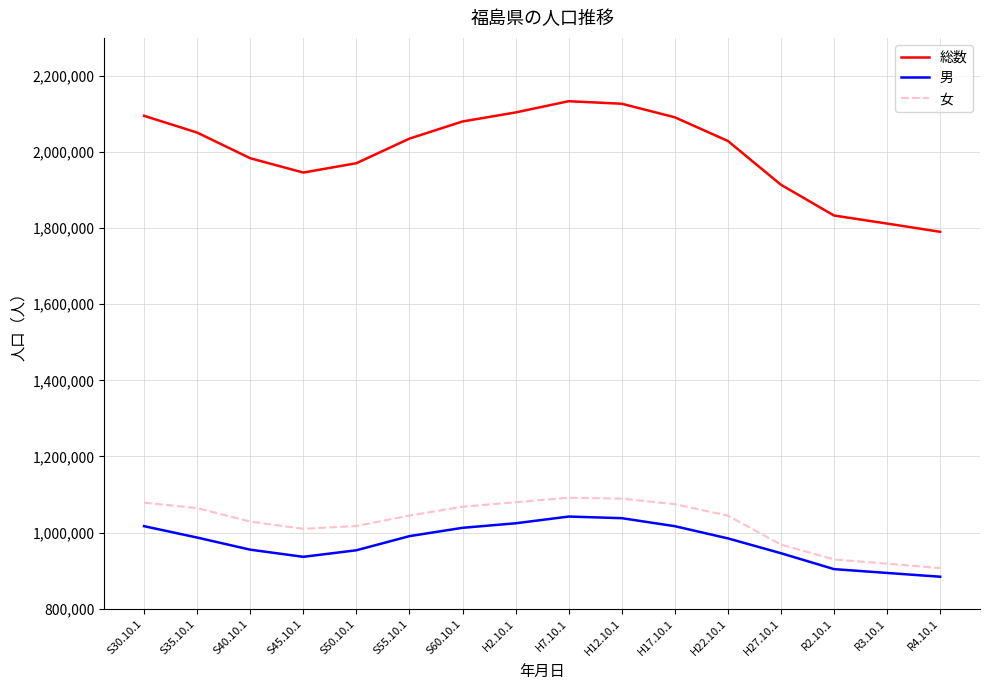

At S35.10.1, list the series in order from largest to smallest.

総数, 女, 男